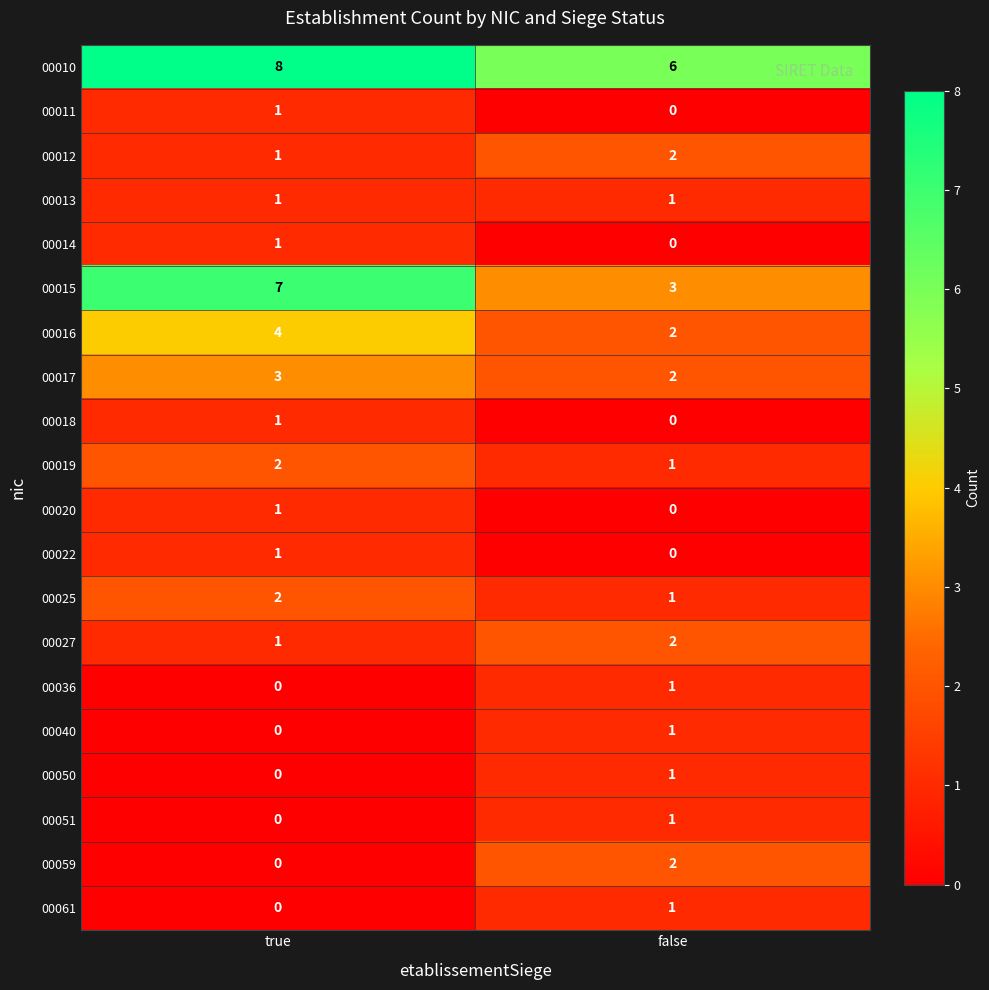

List the labels in order of 00012 value, smallest first.

true, false